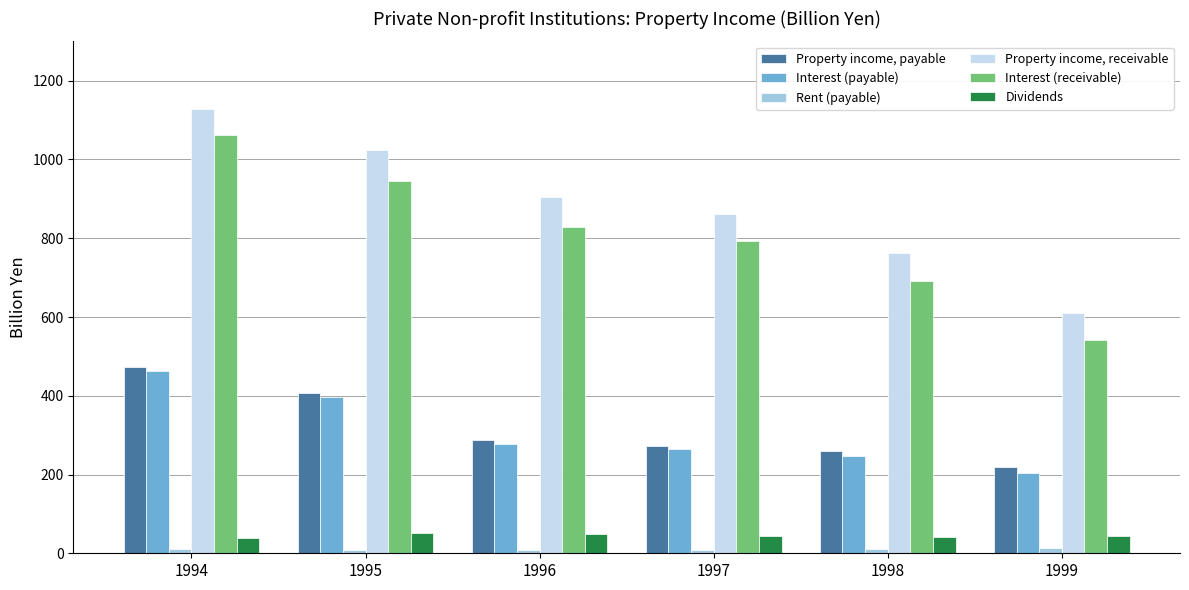

At how many categories does at least one series exceed 828?

4